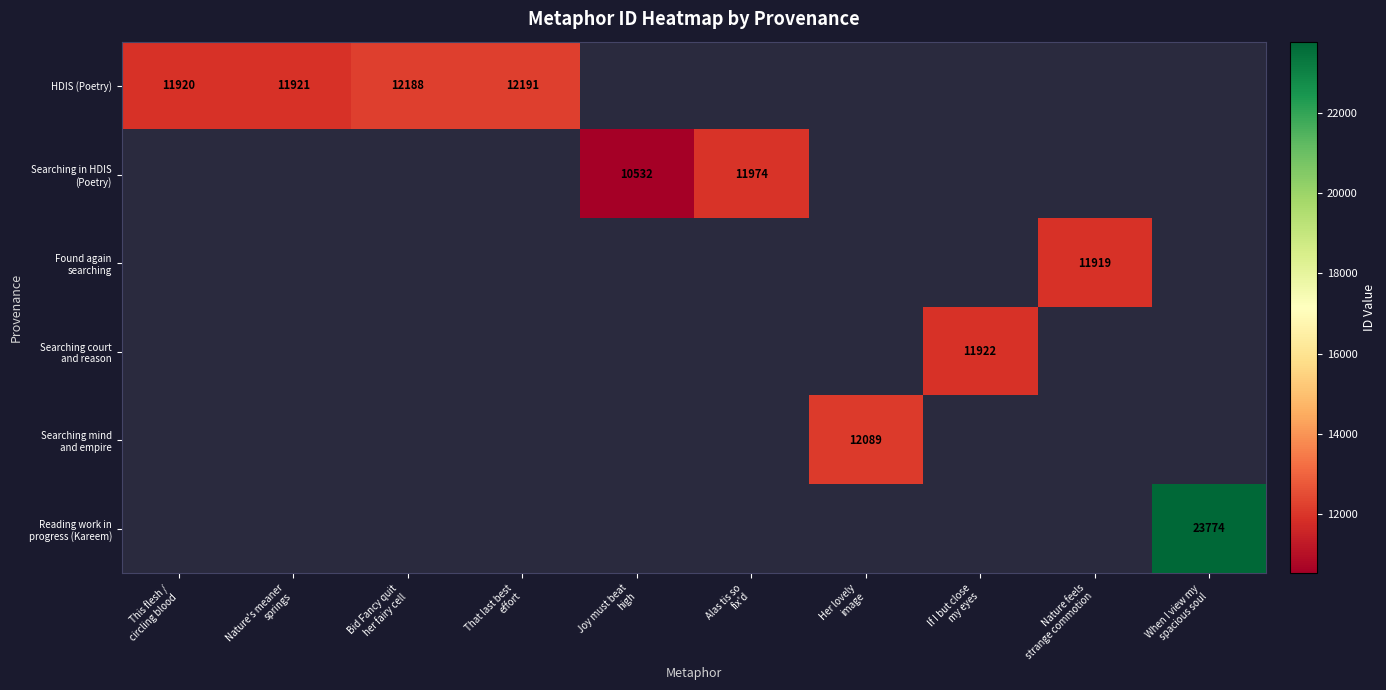

At That last best effort, list the series in order from smallest to largest.

HDIS (Poetry), Searching in HDIS (Poetry), Found again searching, Searching court and reason, Searching mind and empire, Reading work in progress (Kareem)